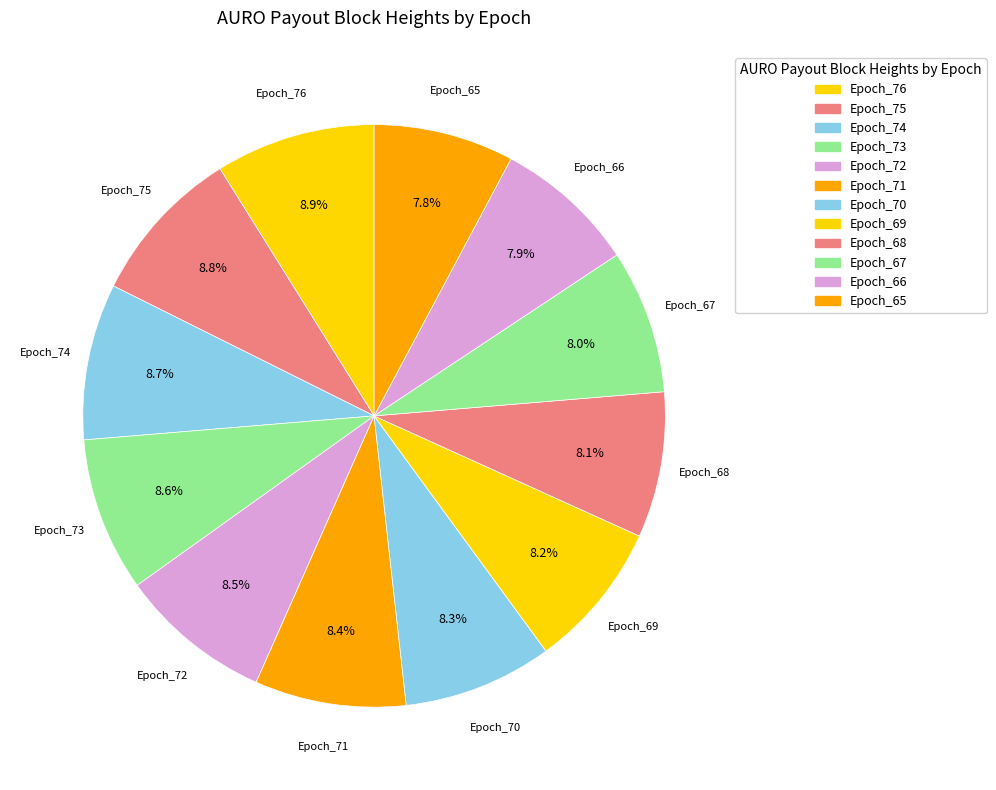

What is the ratio of the value at Epoch_71 to the value at Epoch_70?

1.0